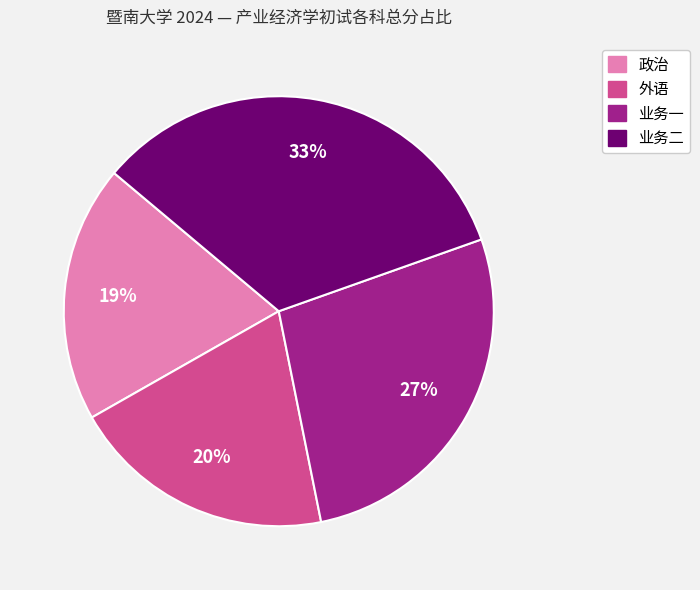

Do 政治 and 业务一 together represent more than half of the pie?

No